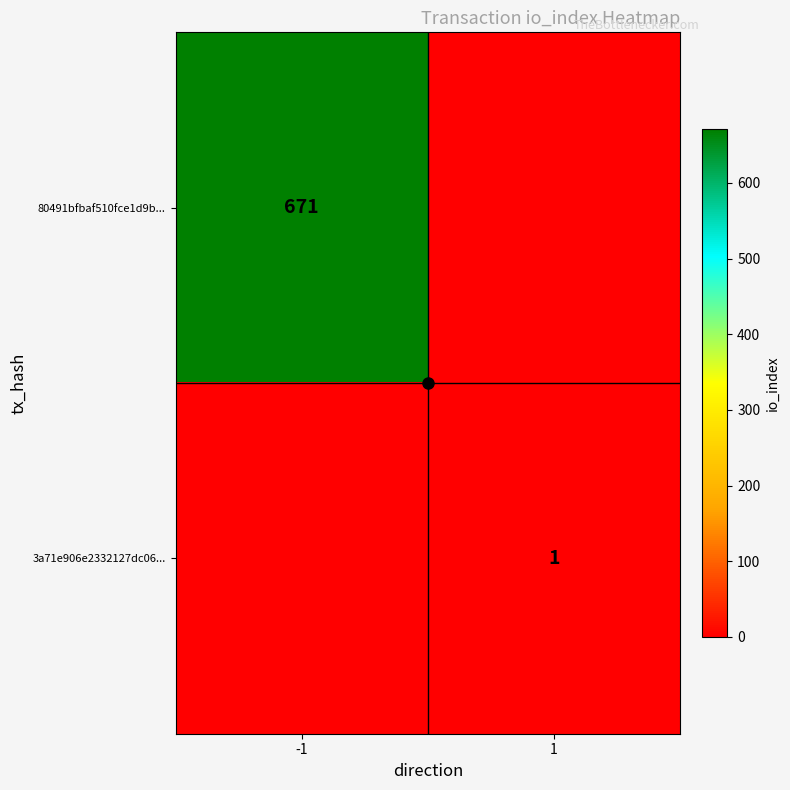

Count the number of data series in this chart.

2